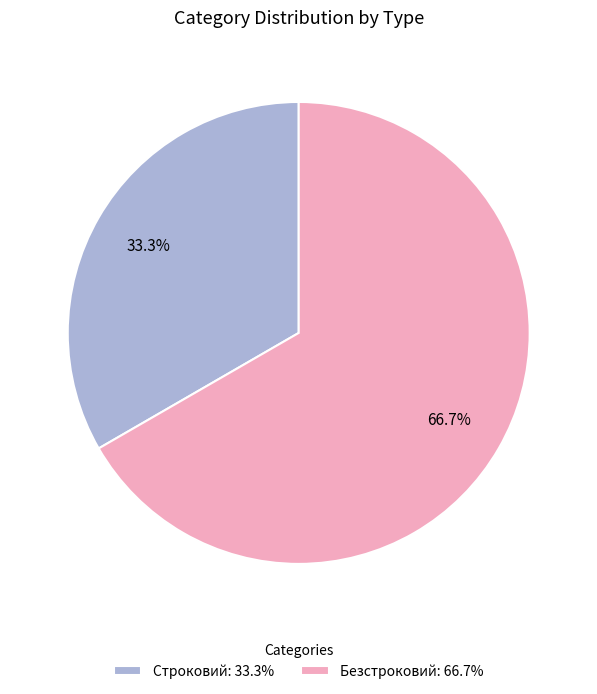

To the nearest percent, what percentage of the pie is Строковий?

33%